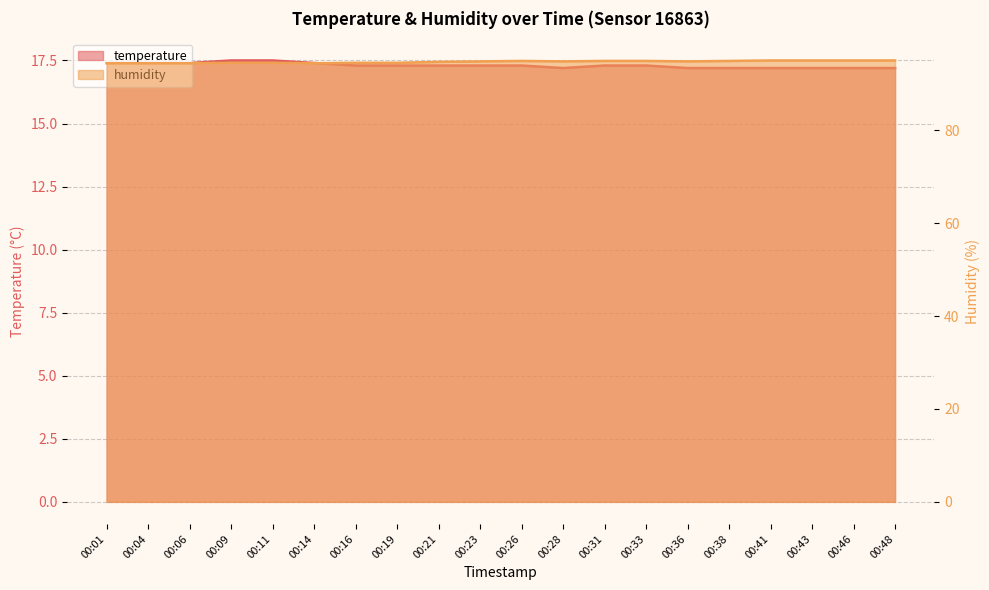

Which series has the largest total across all categories?

humidity